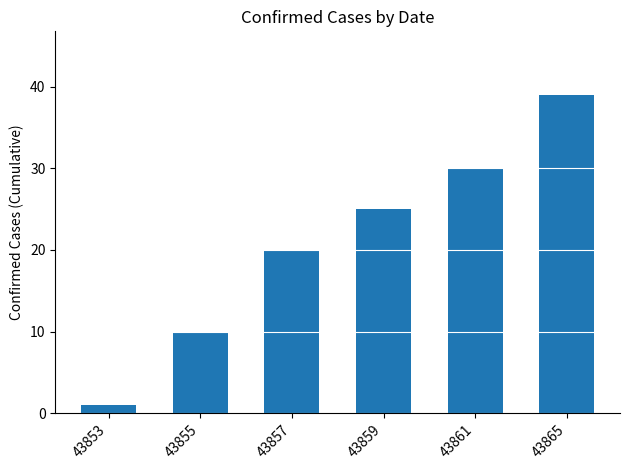

Which category has the highest value across all series?

43865